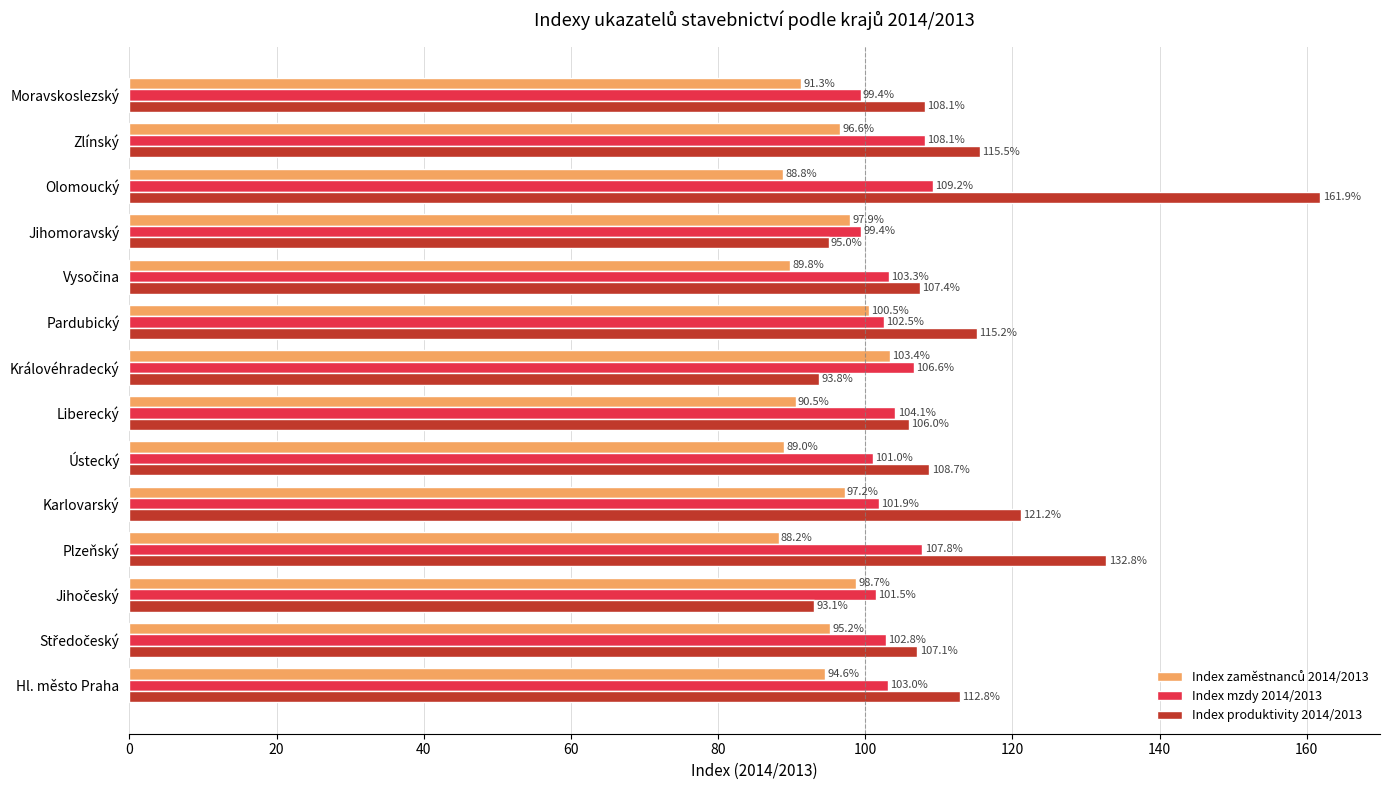

At how many categories does at least one series exceed 107?

10